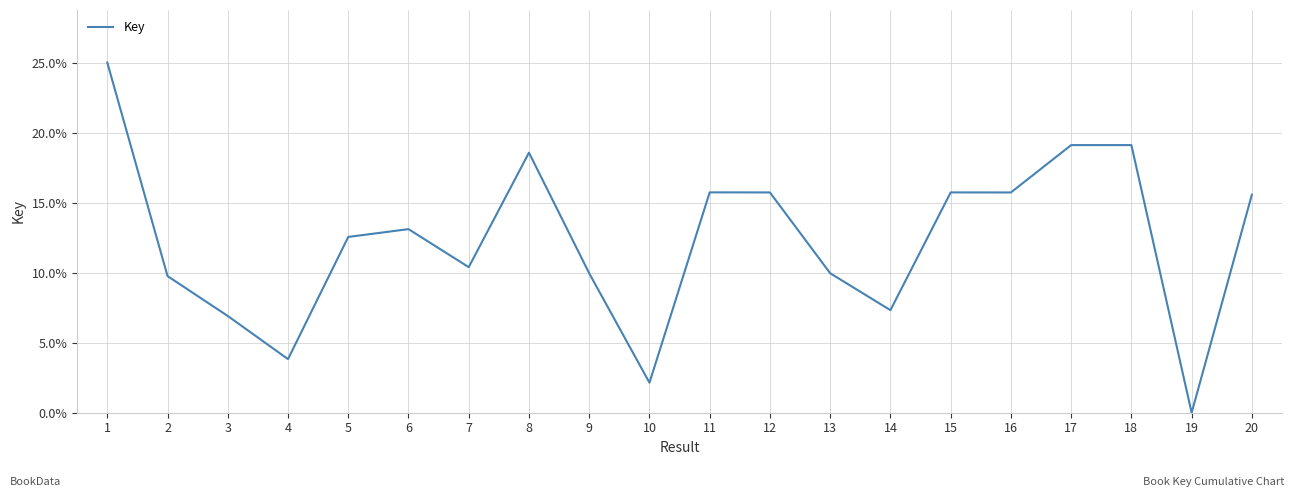

True or false: the data shows 29.1 at 8.

False